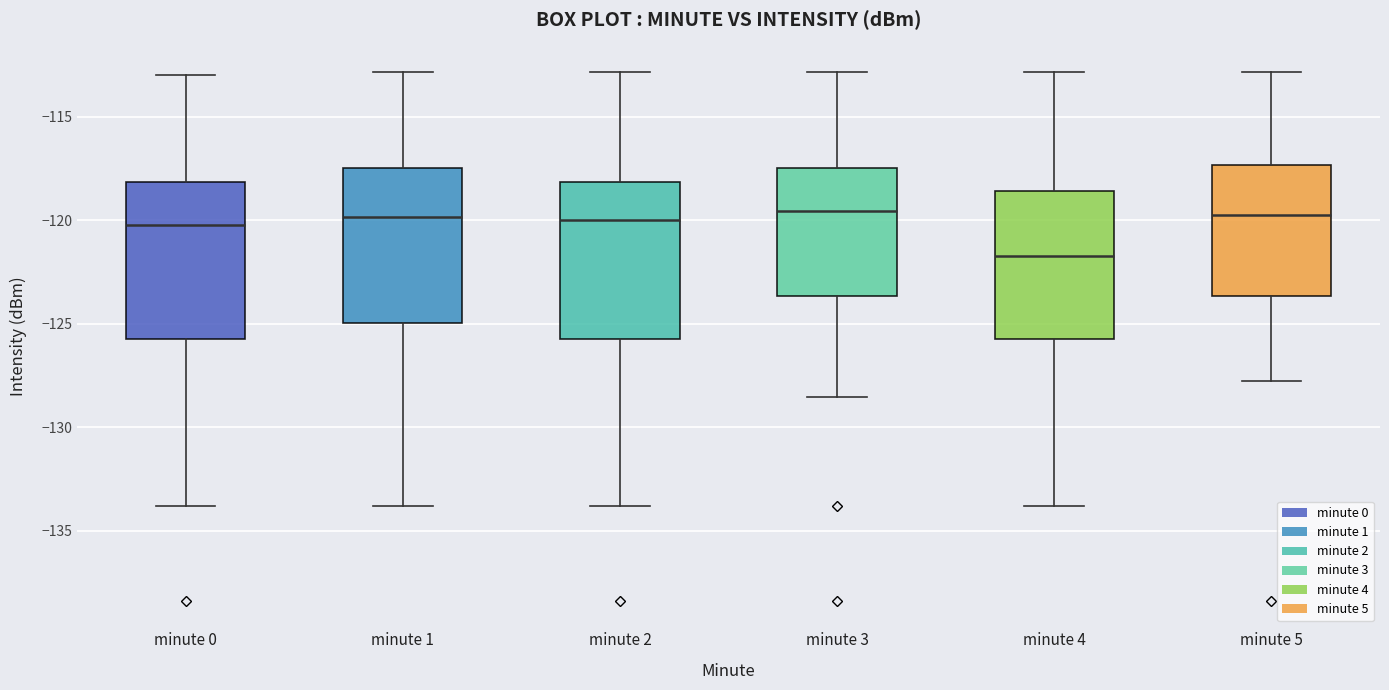

Where is the lower edge of the box for minute 1 on the y-axis? The values are not printed on the chart, so give them approximately, as read against the axis.

-125.0